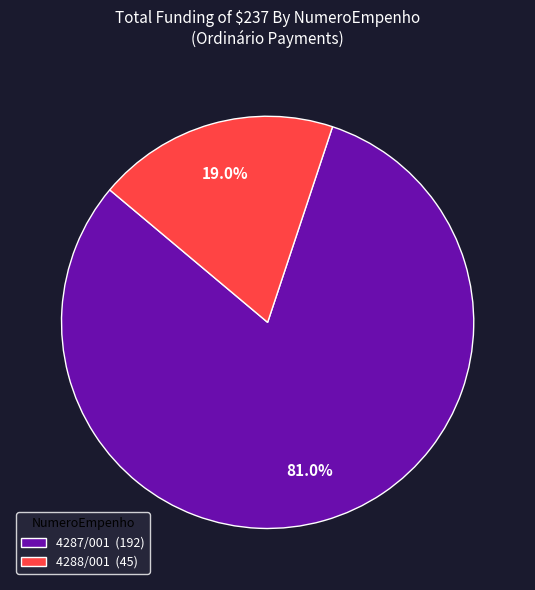

To the nearest percent, what portion does 4288/001 represent?

19%